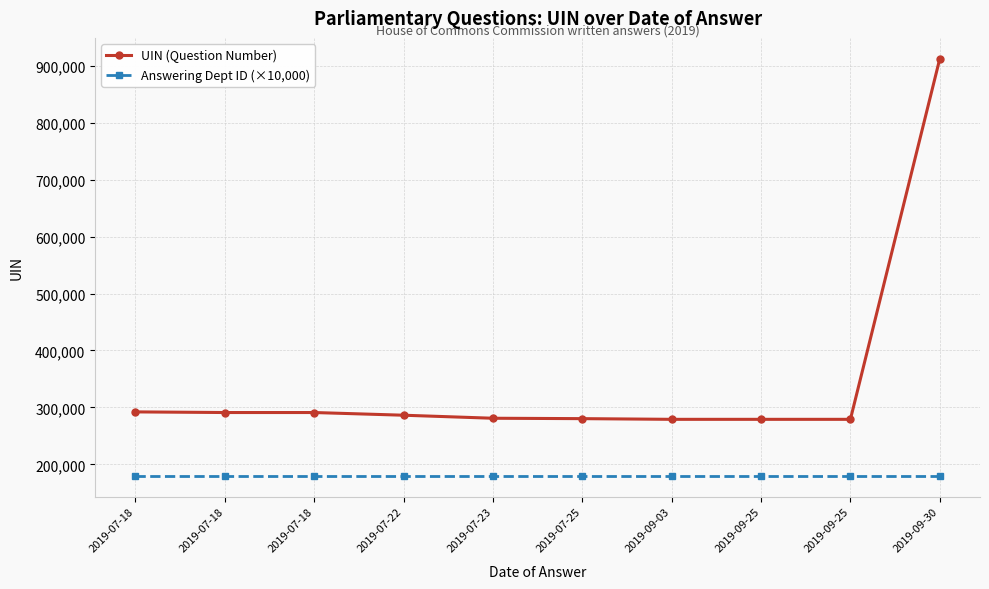

Which series has the widest spread of values?

UIN (Question Number)